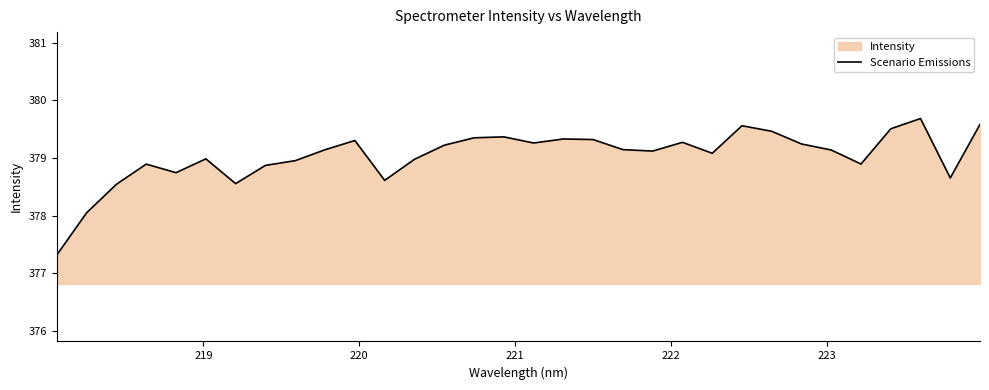

What is the smallest value displayed?

377.3